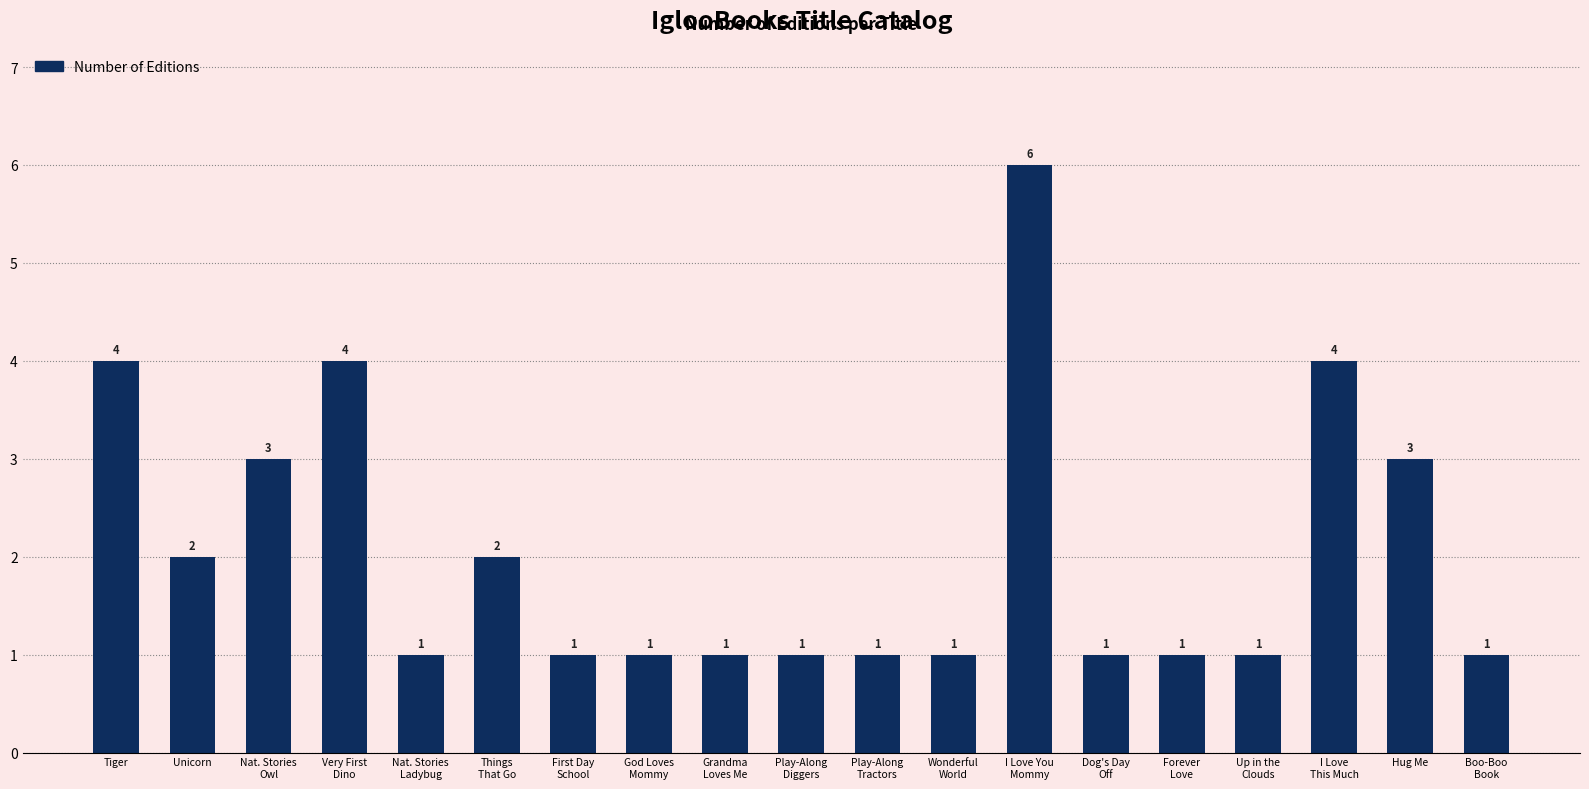

How many values are between 1 and 3?

15